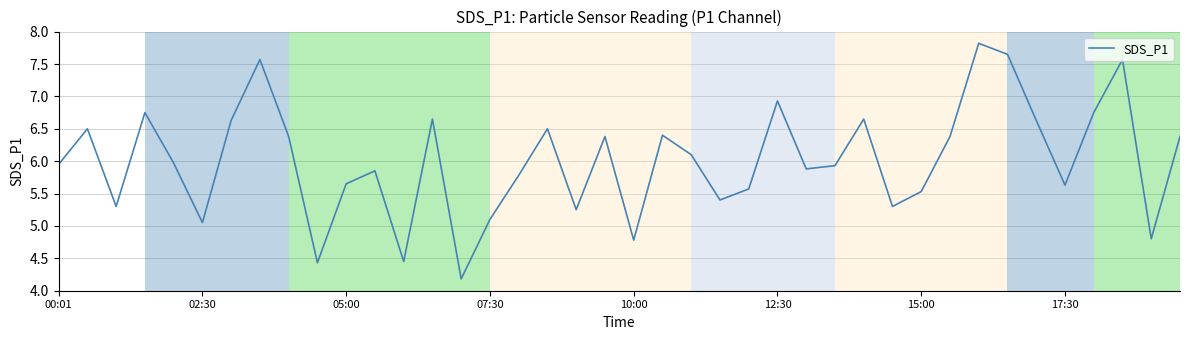

What is the greatest value displayed?

7.8